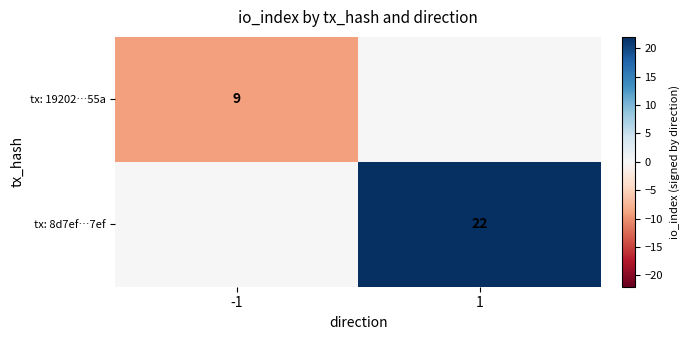

The tx: 8d7ef…7ef series shows 34 at 1. True or false?

False